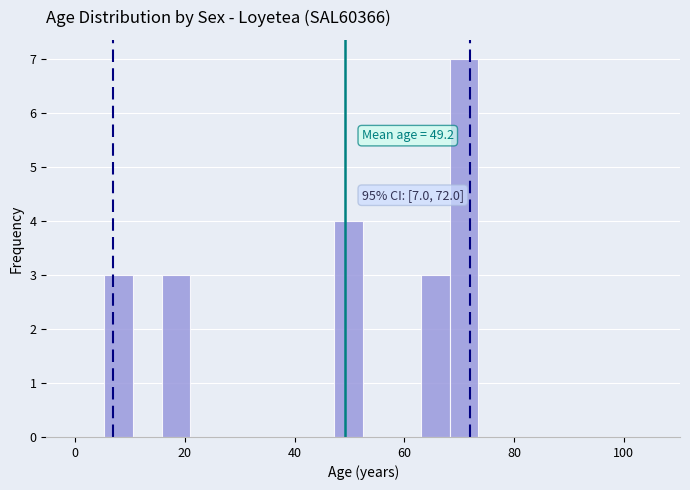

Read against the x-axis, roughly where is the centre of the tallest bar?

70